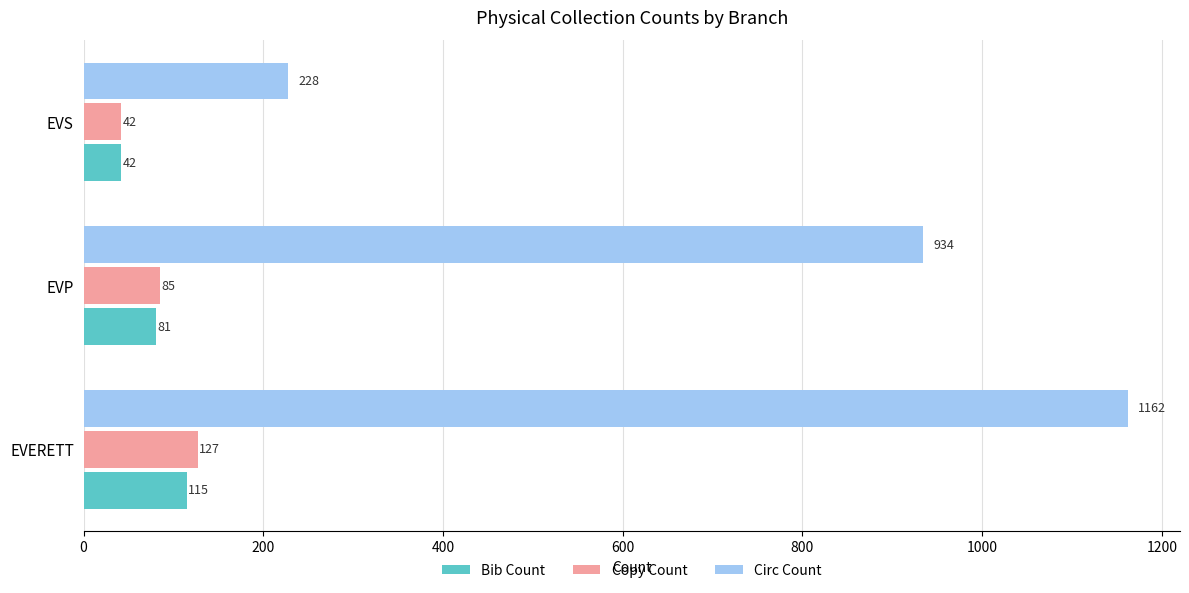

Which category has the lowest value in the Copy Count series?

EVS